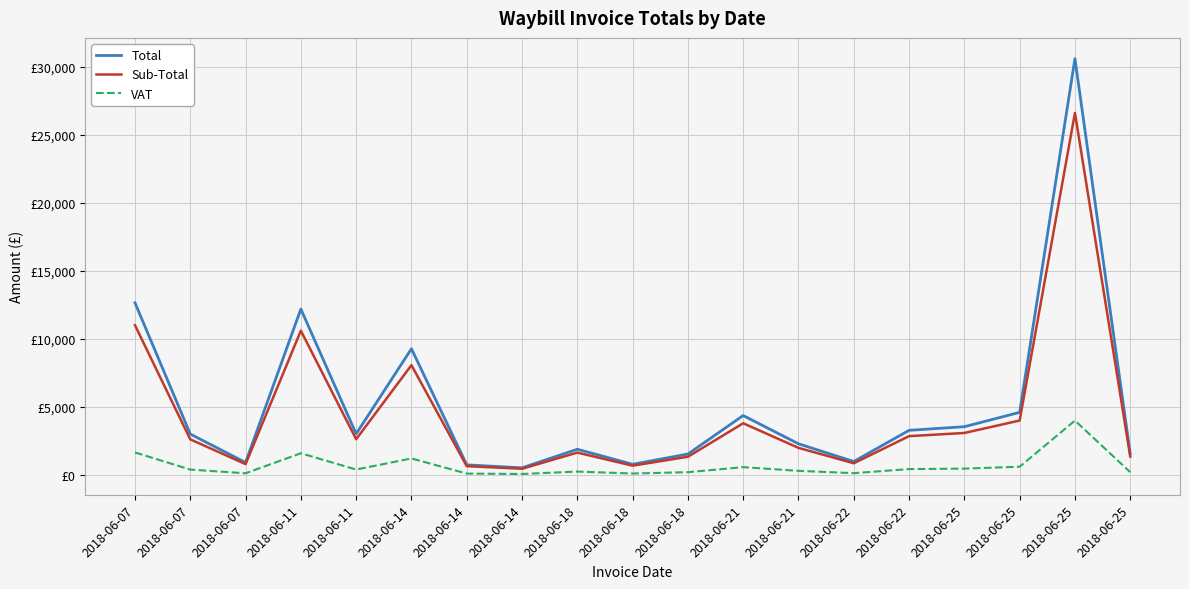

True or false: VAT has a value of 136.2 at 2018-06-18.

False